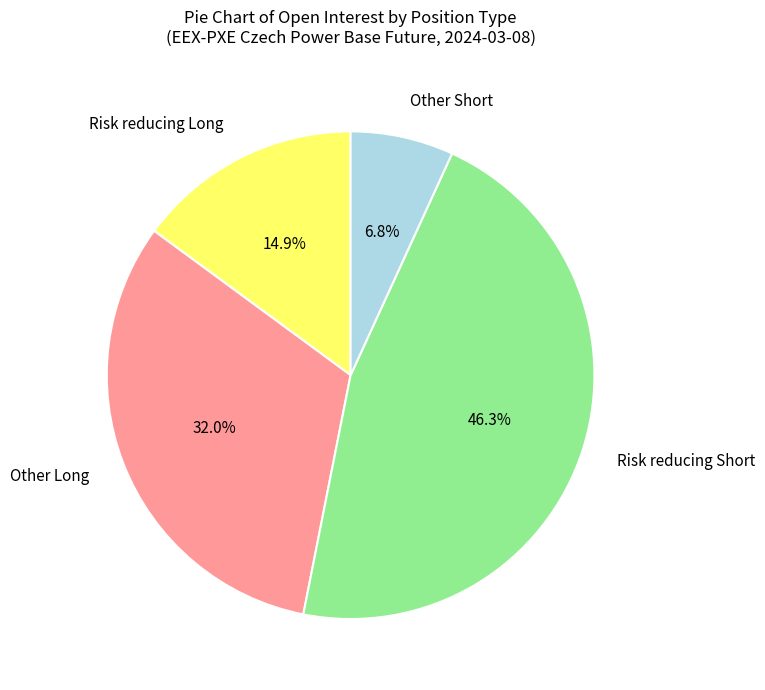

What percentage is the Other Long slice, to the nearest percent?

32%